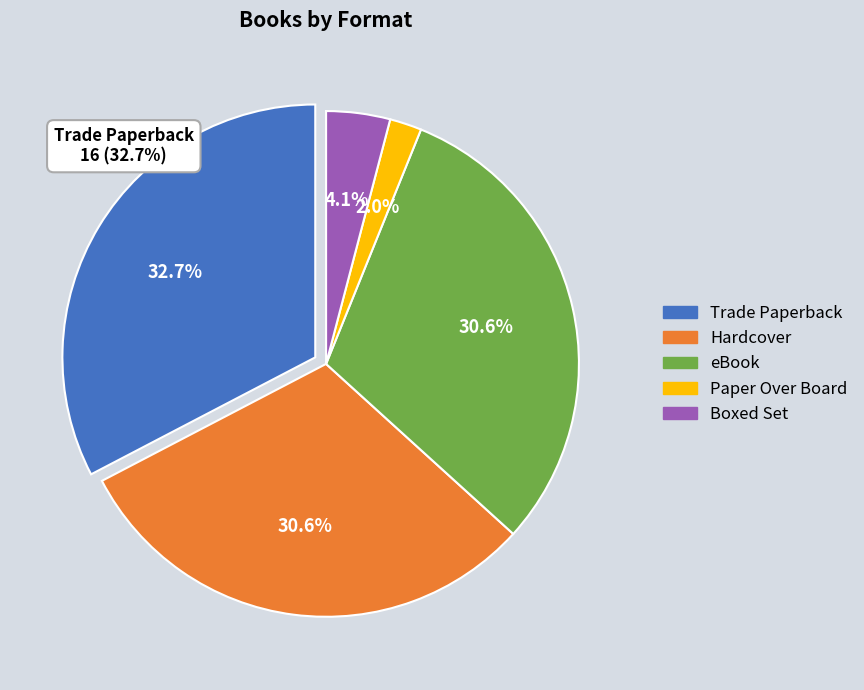

The Hardcover slice represents 36% of the pie. True or false?

False